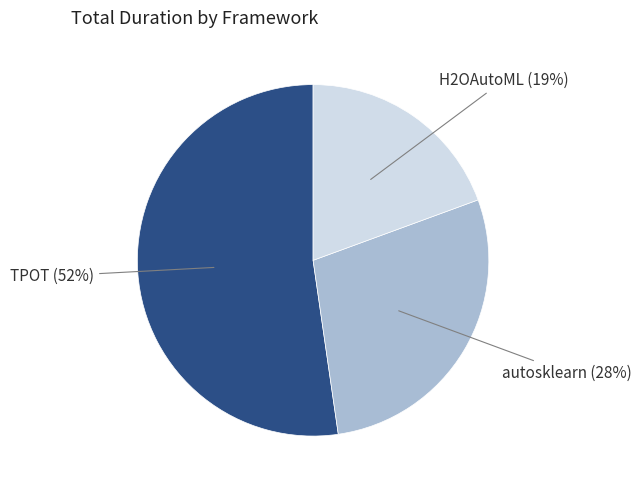

Which category has the smallest portion of the pie?

H2OAutoML (19%)